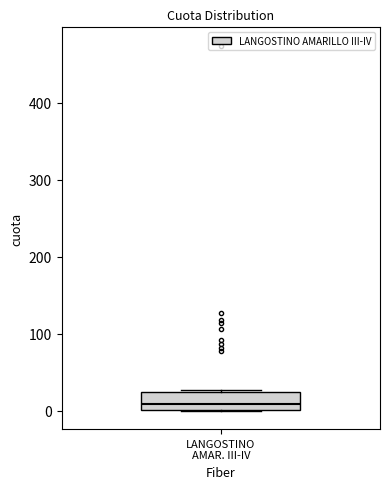

Transcribe this box plot: give where the median line is, the range the box spans, and where the two whiskers end, as read against the y-axis. The values are not printed on the chart, so give them approximately, as read against the axis.

median 10, box 0 to 20, whiskers 0 to 30